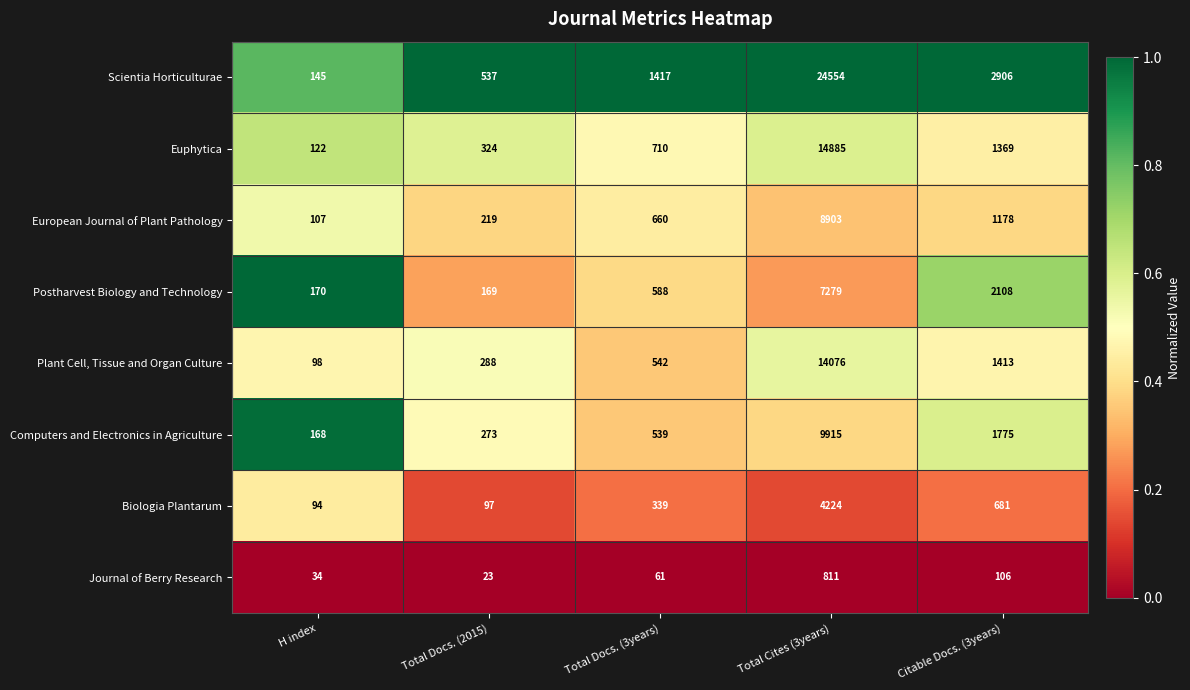

Rank the series at Total Docs. (2015) from lowest to highest value.

Journal of Berry Research, Biologia Plantarum, Postharvest Biology and Technology, European Journal of Plant Pathology, Computers and Electronics in Agriculture, Plant Cell, Tissue and Organ Culture, Euphytica, Scientia Horticulturae